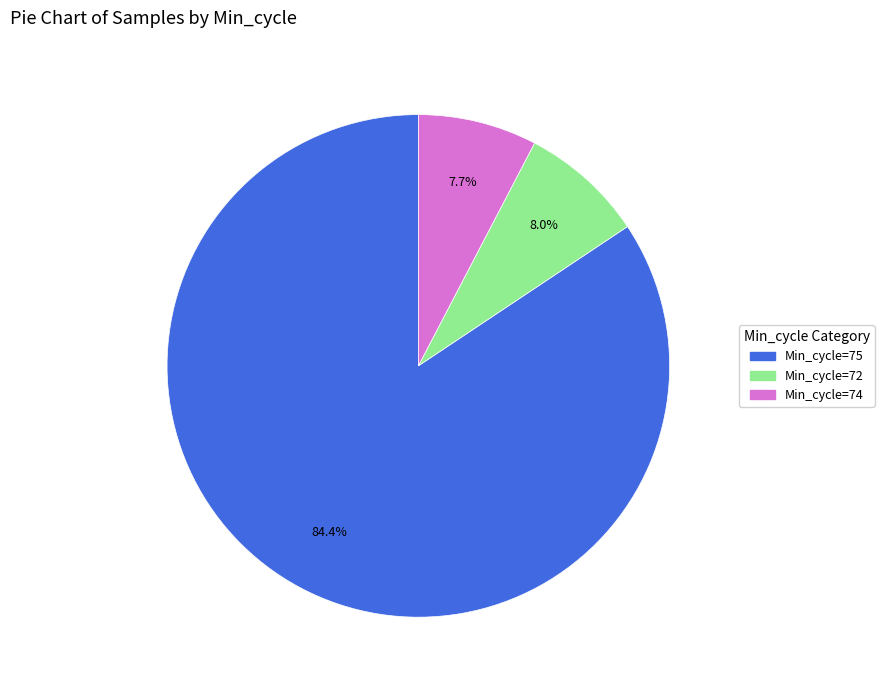

Is there a majority slice in this chart?

Yes